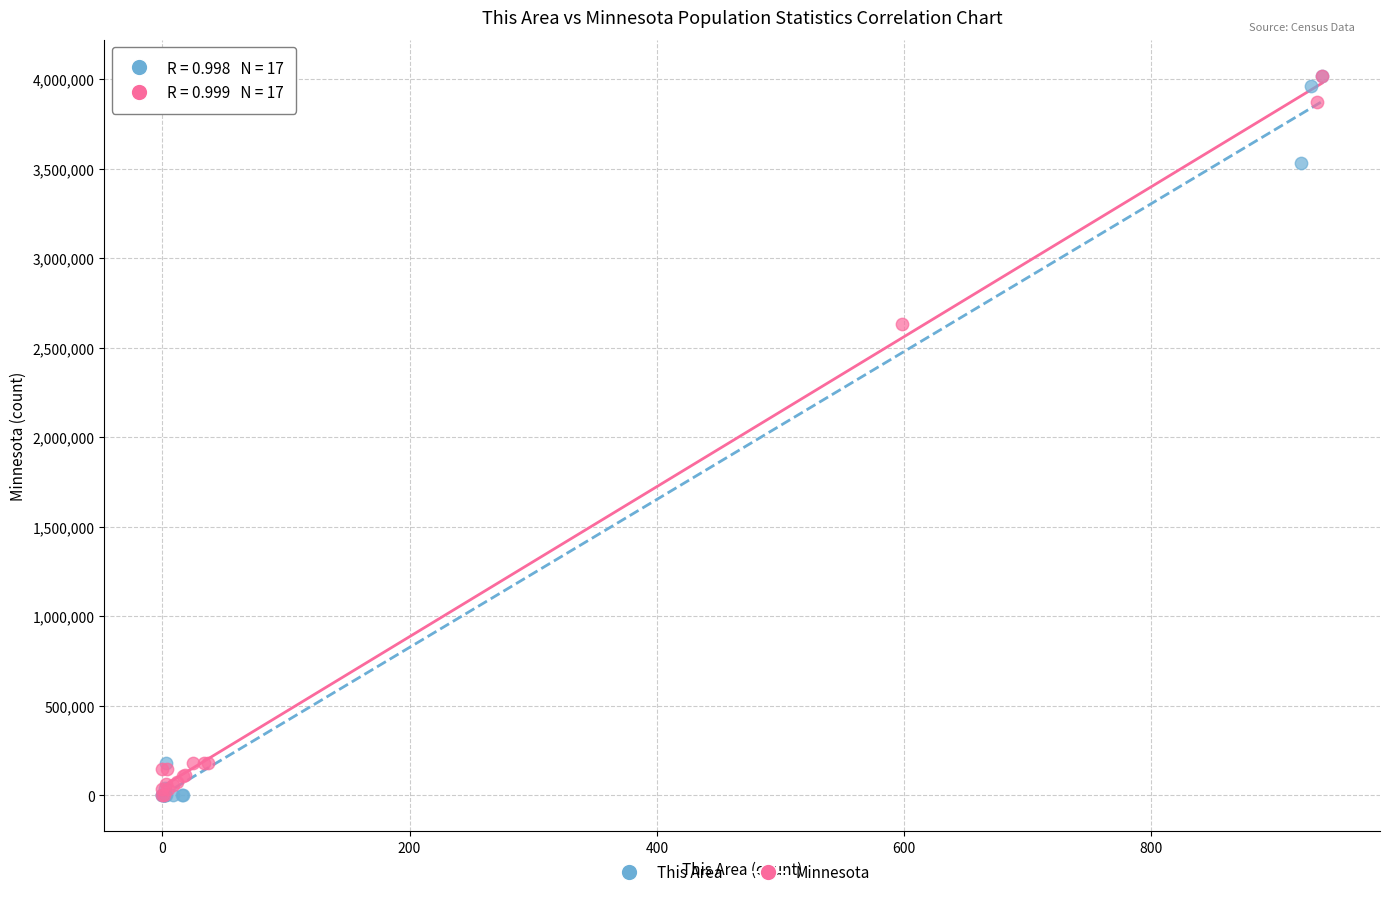

Which series has the largest Y range (max minus min)?

This Area